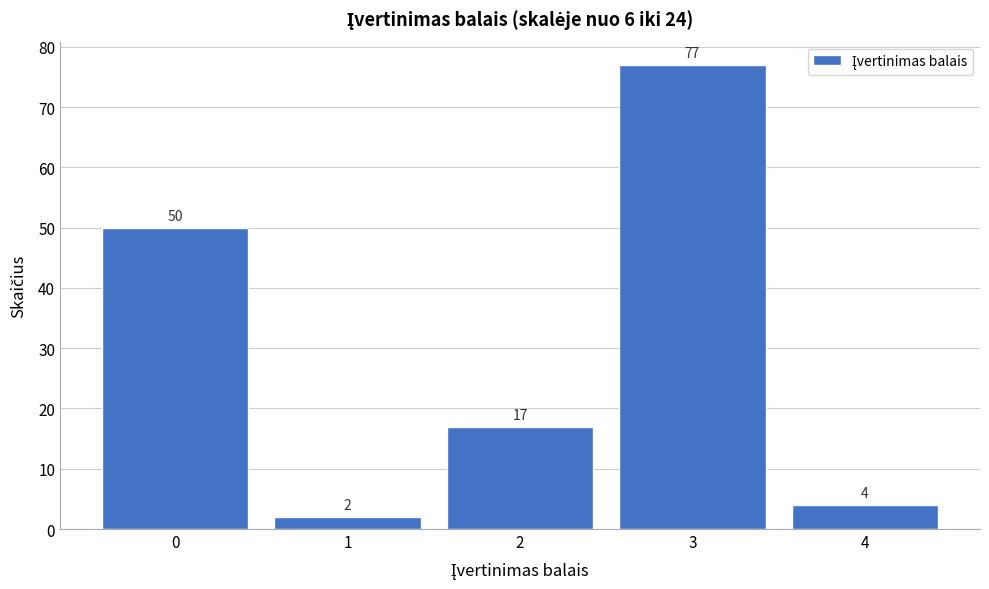

Reading right to left, transcribe all the data shown in this chart.

4	77	17	2	50